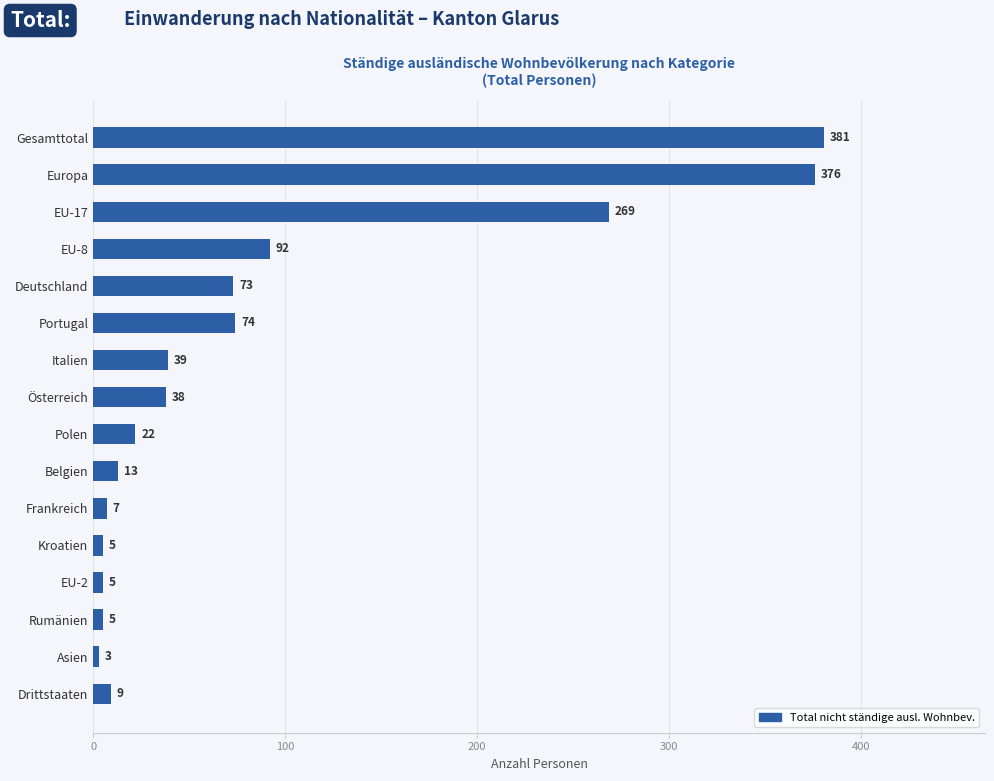

How many values are below 38?

8